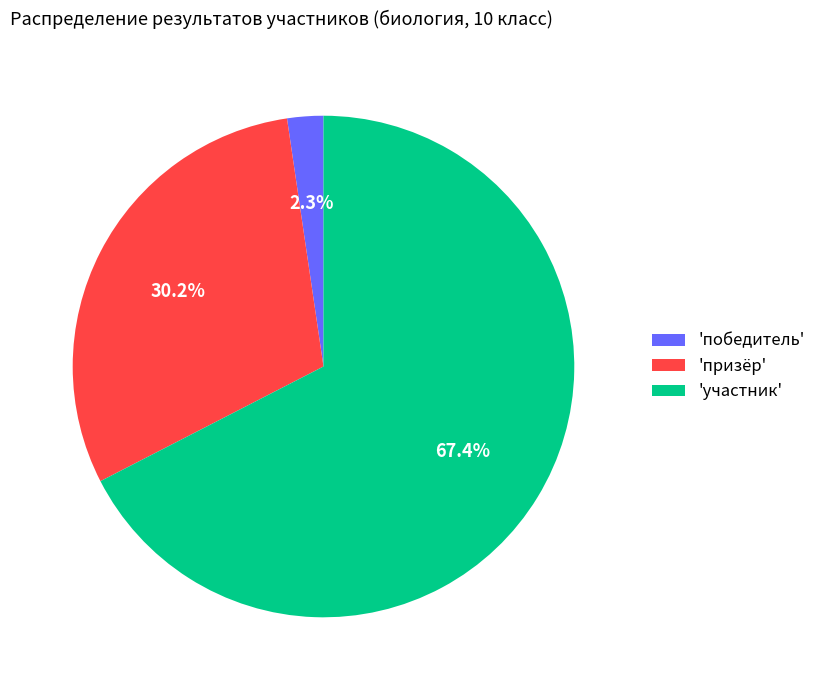

Rank the categories by value from highest to lowest.

'участник', 'призёр', 'победитель'